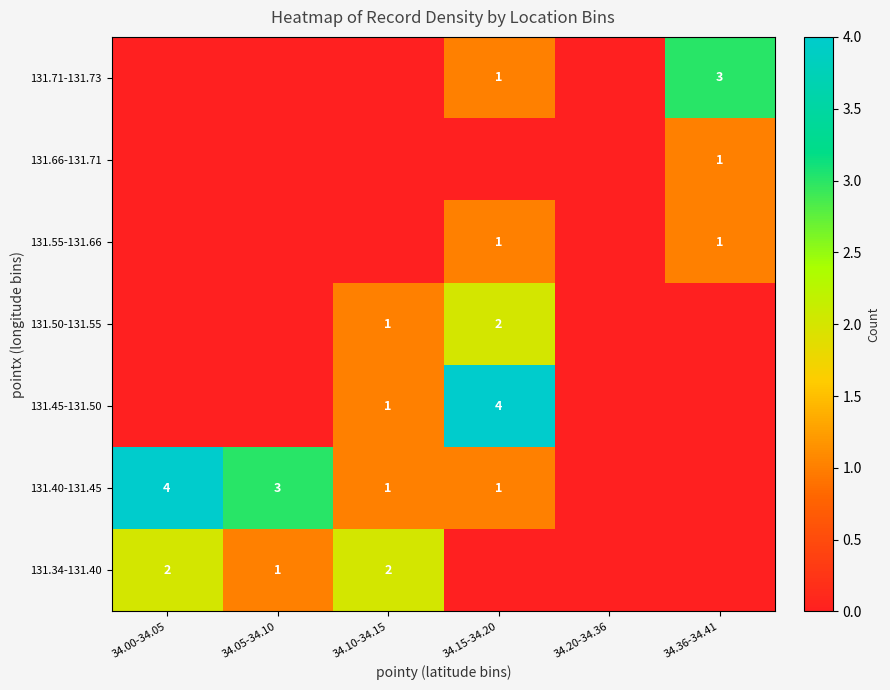

Is it true that 131.66-131.71 equals 1 at 34.36-34.41?

True